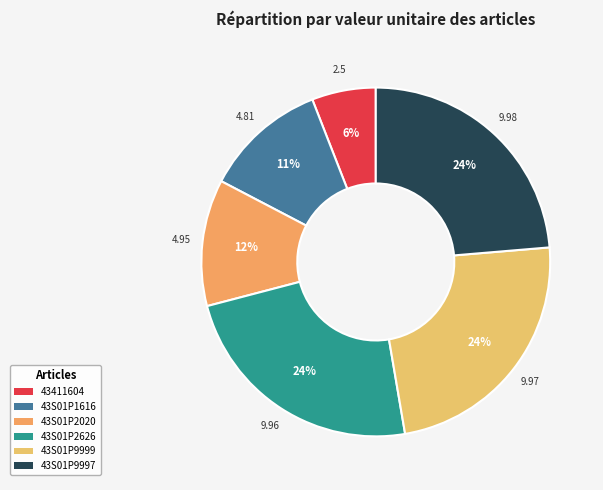

To the nearest percent, what is the difference between the largest and smallest slice percentages?

18%